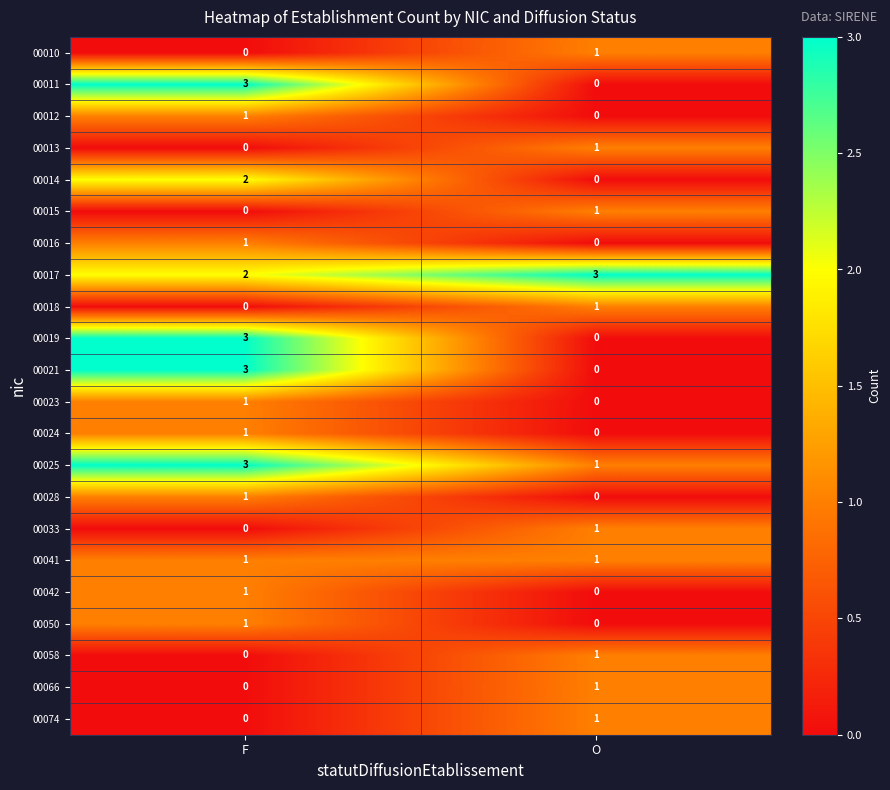

What is the total value across all series at O?

13